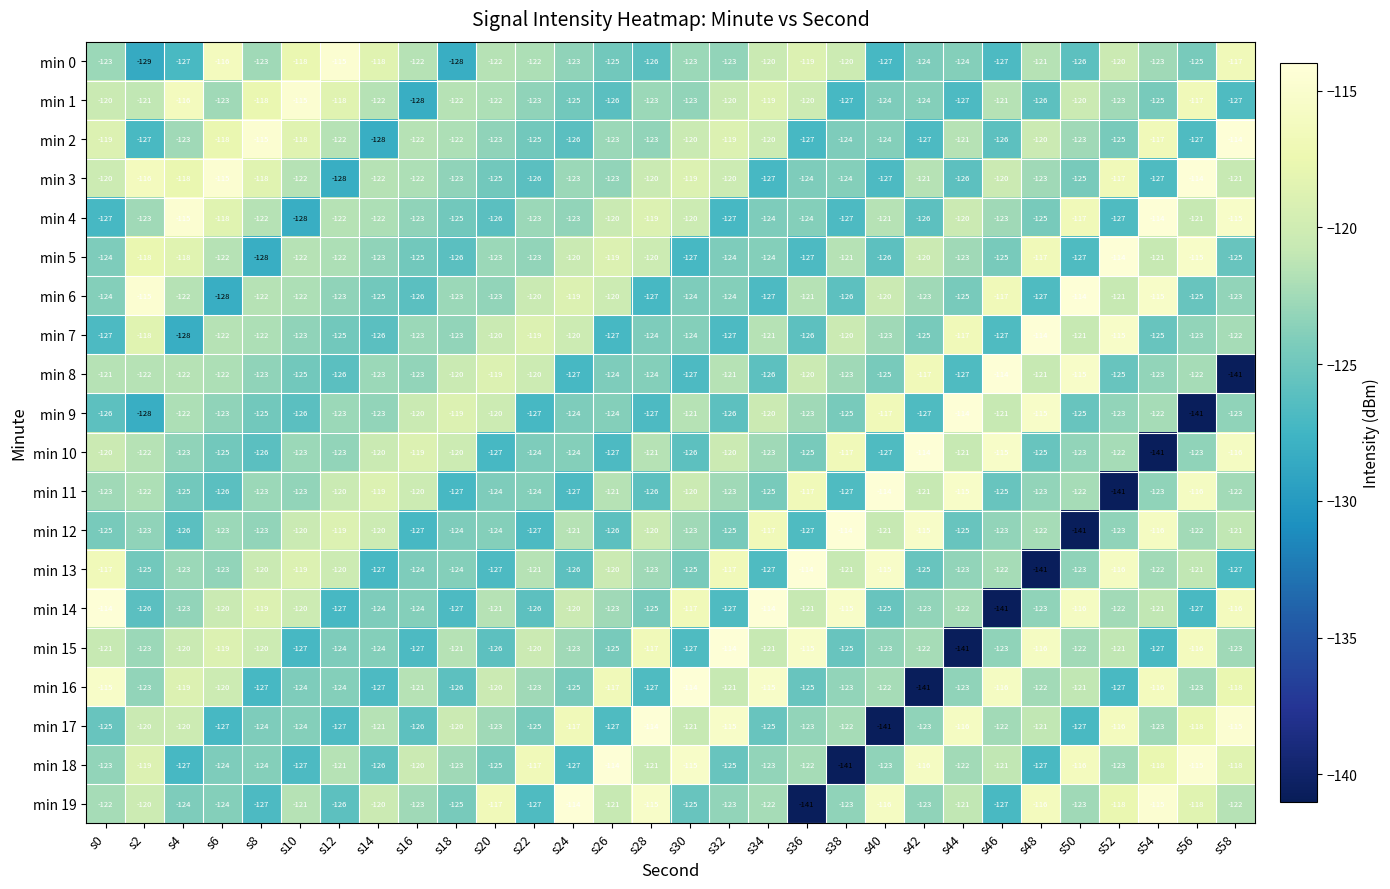

What is the maximum value shown in the chart?

-114